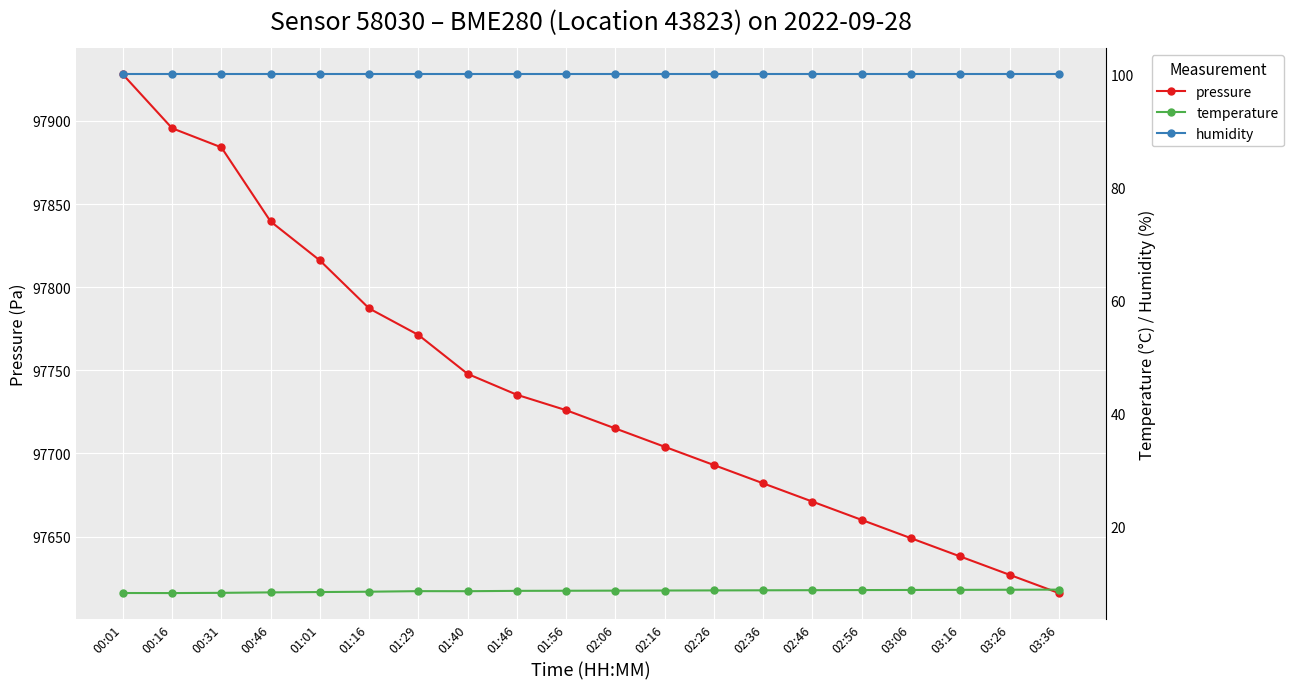

True or false: humidity and pressure intersect in this chart.

False